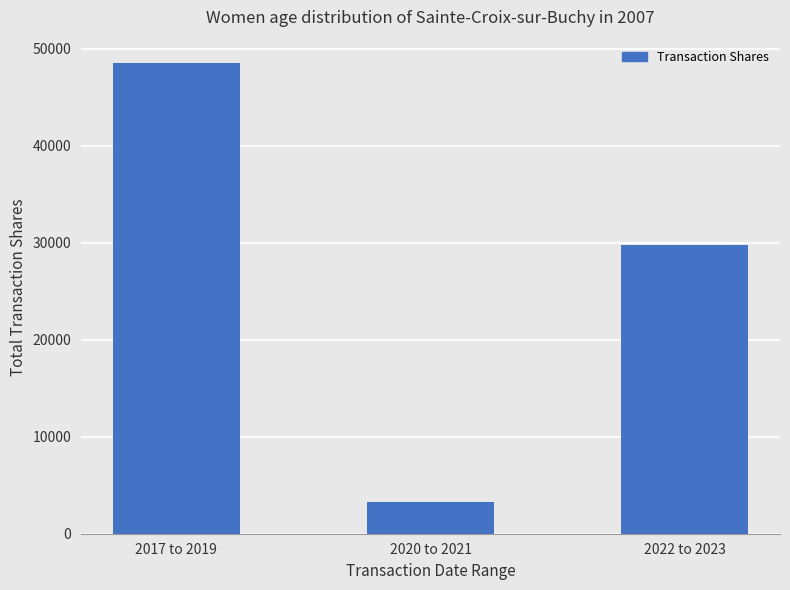

Reading left to right, list all the values displayed in this chart.

2017 to 2019=48490	2020 to 2021=3310	2022 to 2023=29800